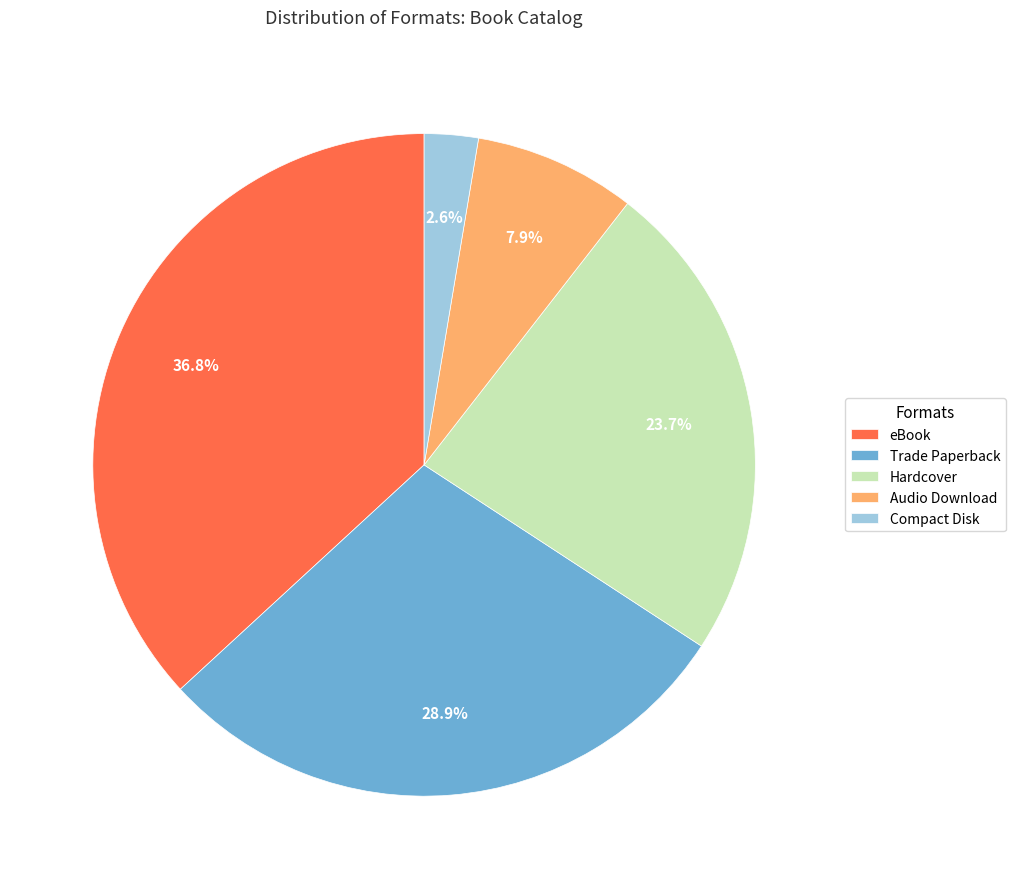

What is the largest slice in the pie chart?

eBook